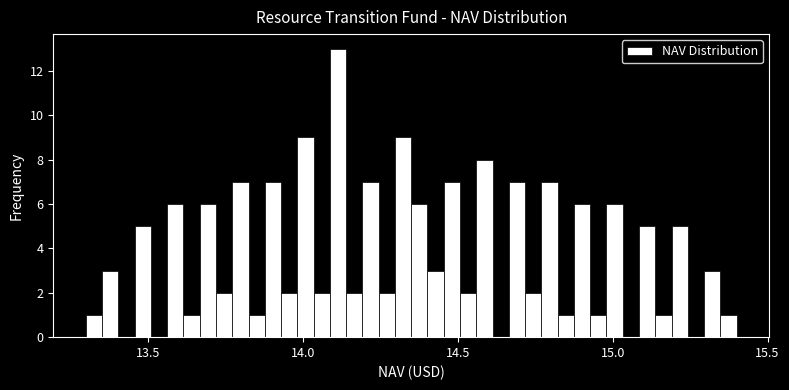

Read against the x-axis, roughly where is the centre of the tallest bar?

14.10